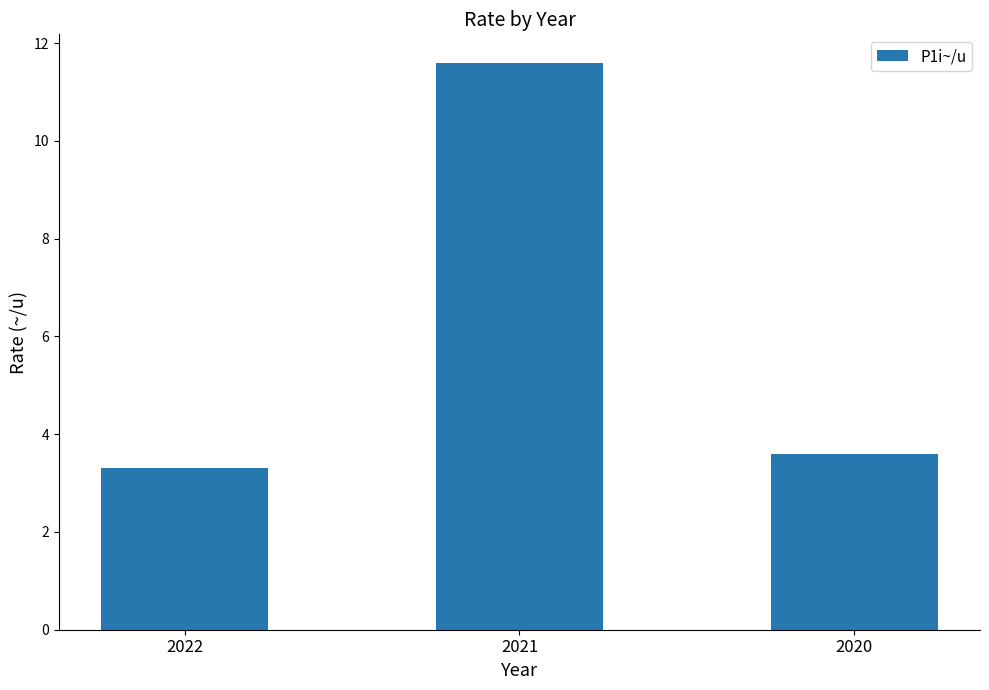

Between 2022 and 2021, which is larger?

2021